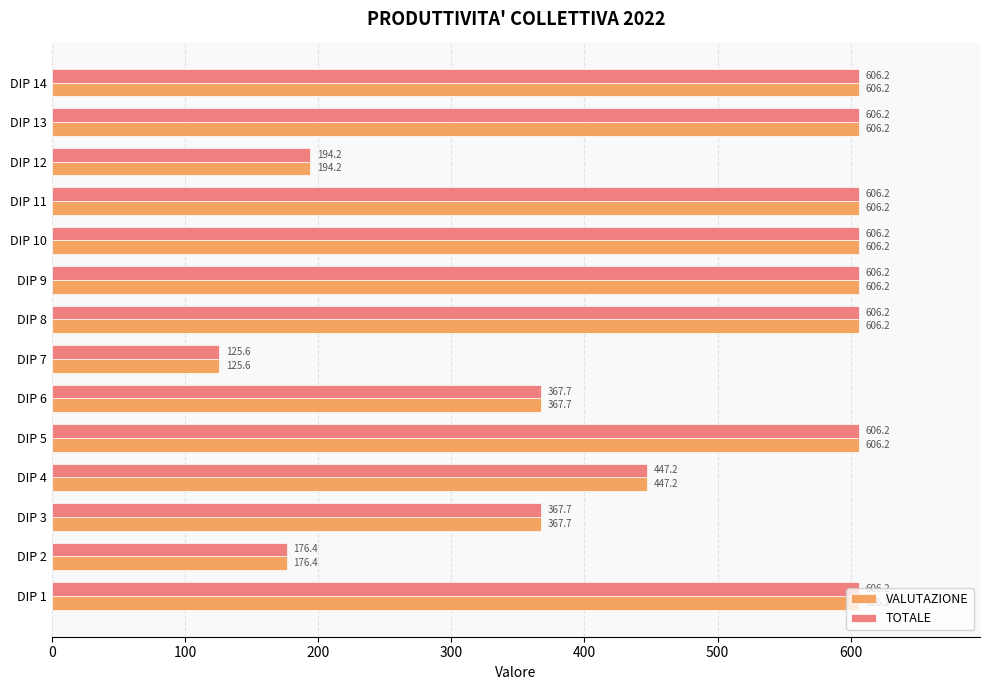

True or false: TOTALE has a value of 606.2 at DIP 10.

True